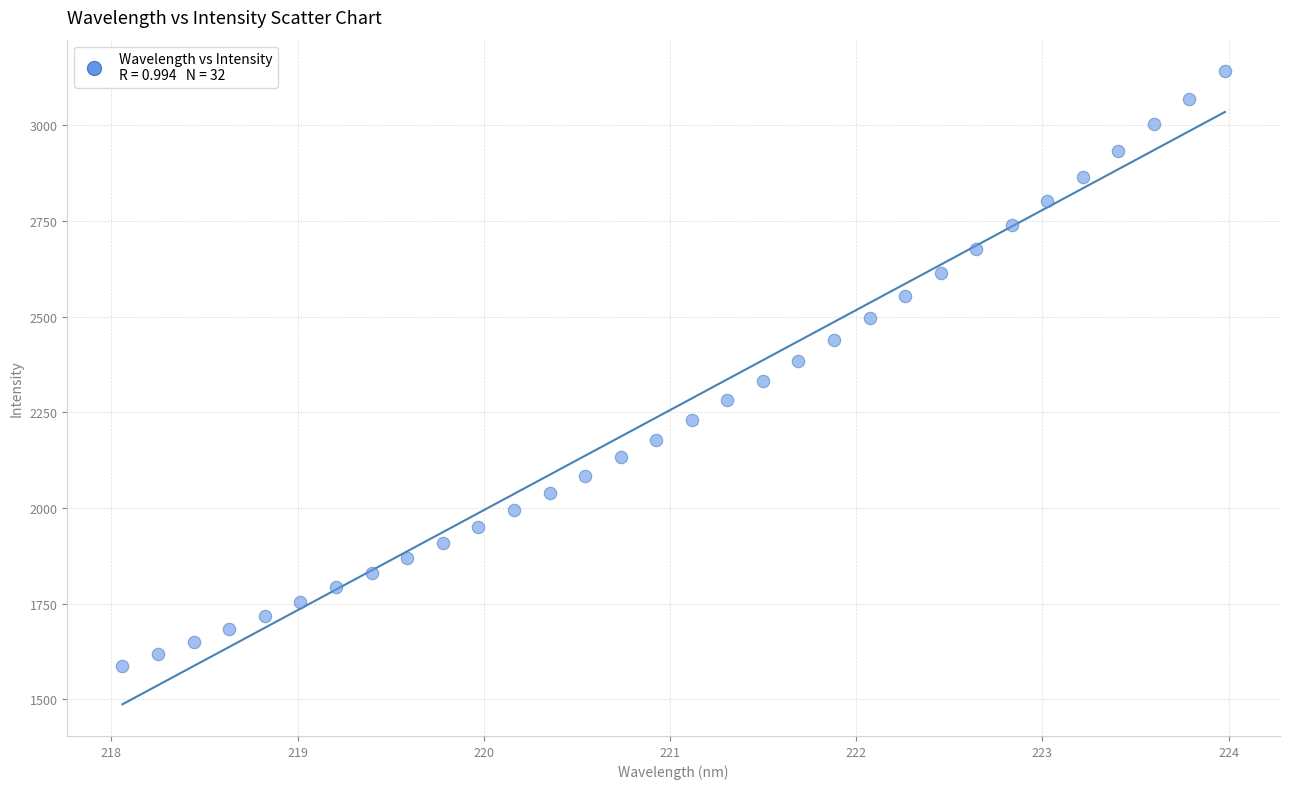

What is the range of Y values (max minus min)?

1553.4